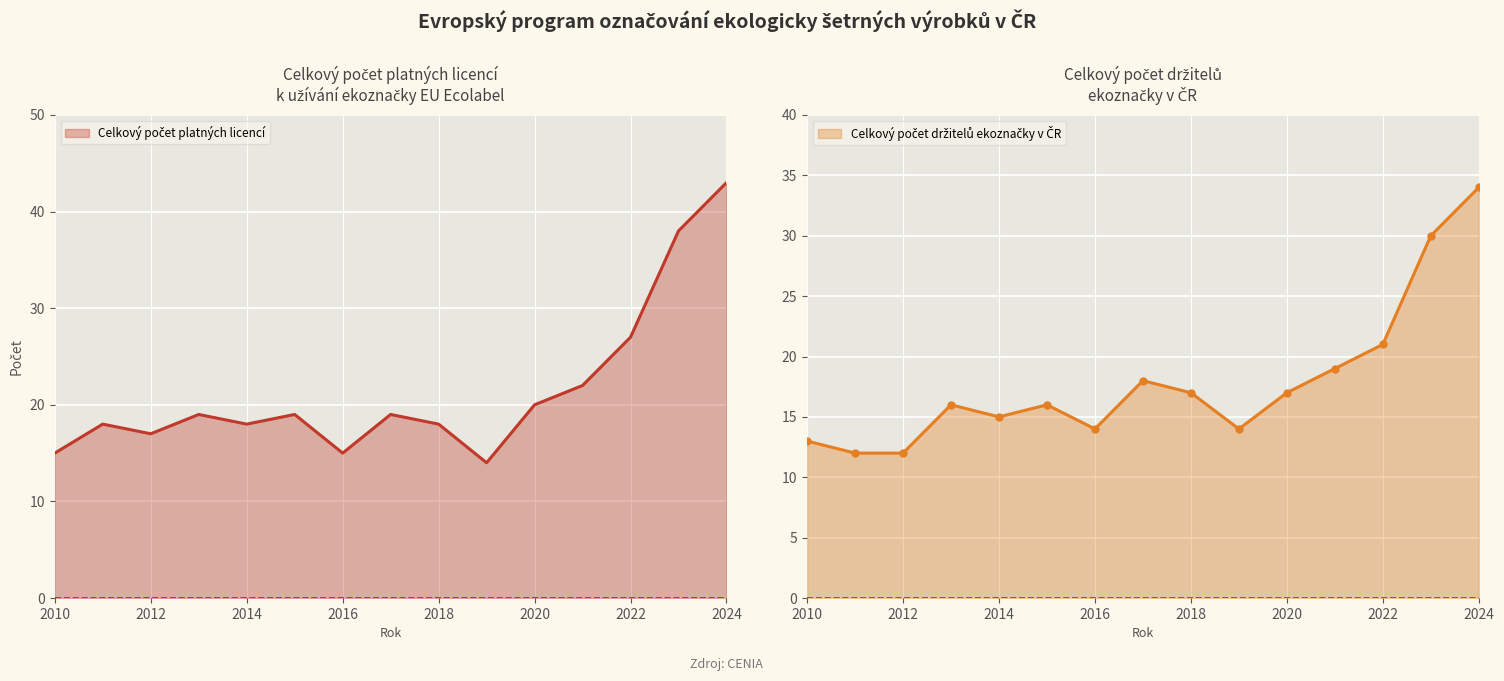

Rank the series at 2010 from lowest to highest value.

Celkový počet držitelů ekoznačky v ČR, Celkový počet platných licencí